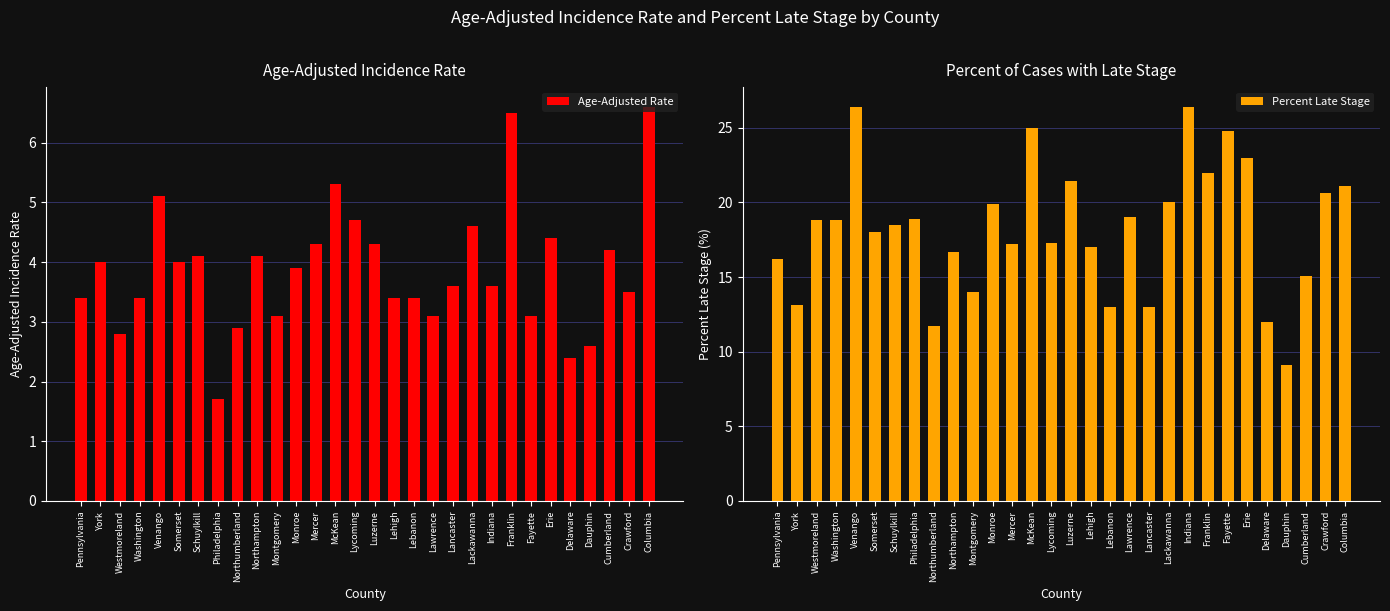

True or false: Percent Late Stage has a value of 18.9 at Philadelphia.

True